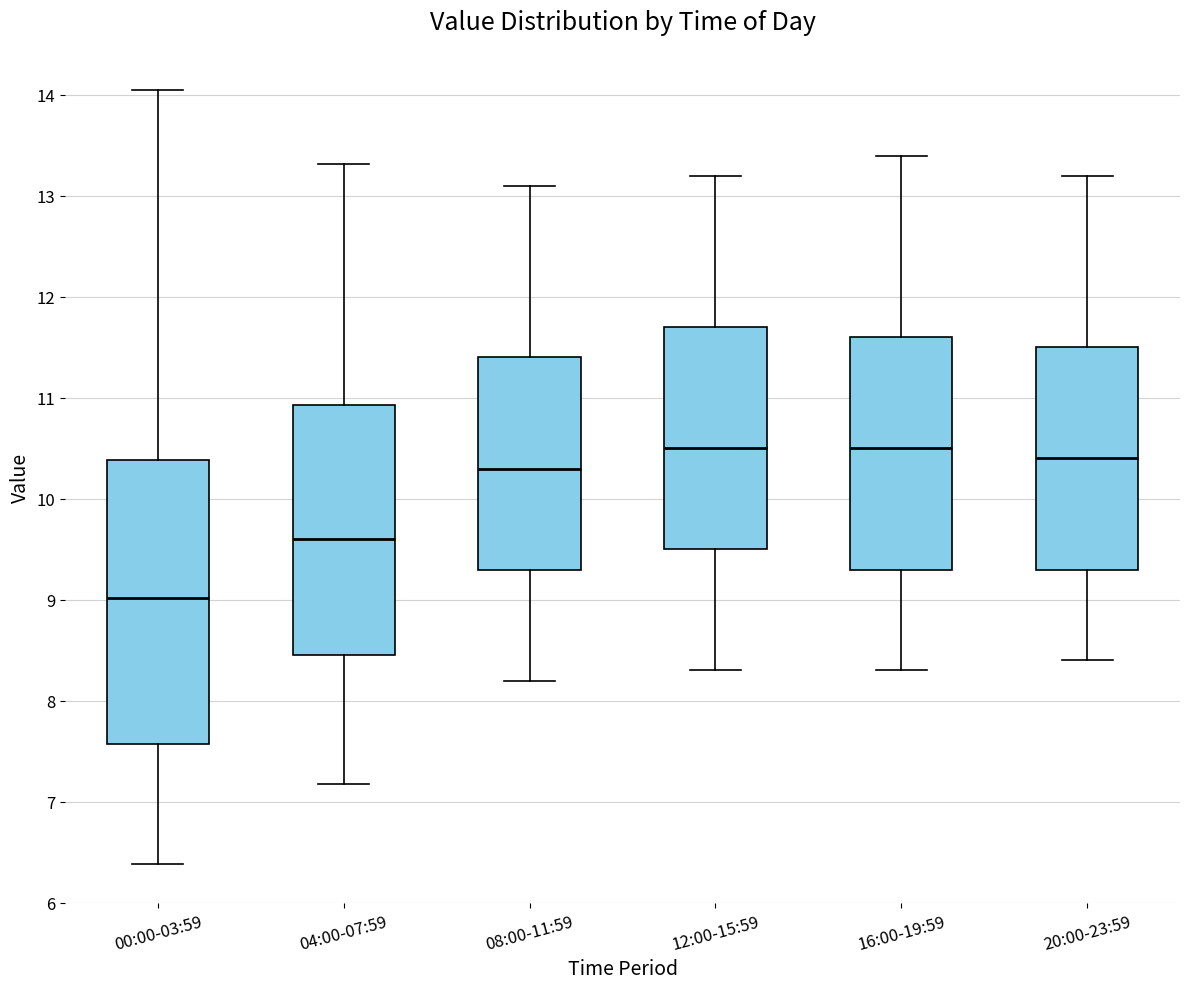

Reading left to right, read every box against the y-axis: the position of its median line, the range the box covers, and the ends of its whiskers. The values are not printed on the chart, so give them approximately, as read against the axis.

00:00-03:59: median 9.0, box 7.6 to 10.4, whiskers 6.4 to 14.1
04:00-07:59: median 9.6, box 8.5 to 10.9, whiskers 7.2 to 13.3
08:00-11:59: median 10.3, box 9.3 to 11.4, whiskers 8.2 to 13.1
12:00-15:59: median 10.5, box 9.5 to 11.7, whiskers 8.3 to 13.2
16:00-19:59: median 10.5, box 9.3 to 11.6, whiskers 8.3 to 13.4
20:00-23:59: median 10.4, box 9.3 to 11.5, whiskers 8.4 to 13.2